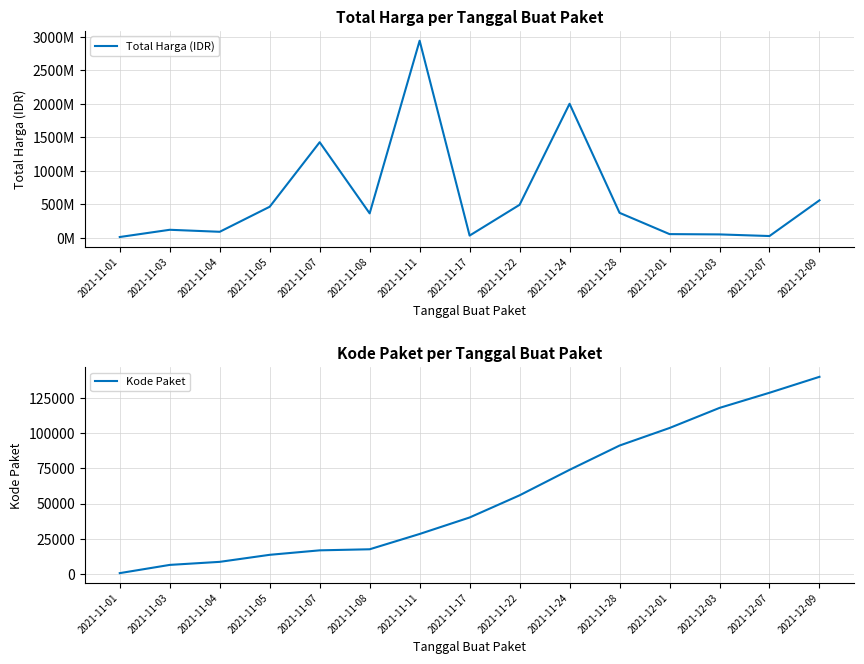

In Total Harga (IDR), how many points are higher than both neighbors (excluding endpoints)?

4